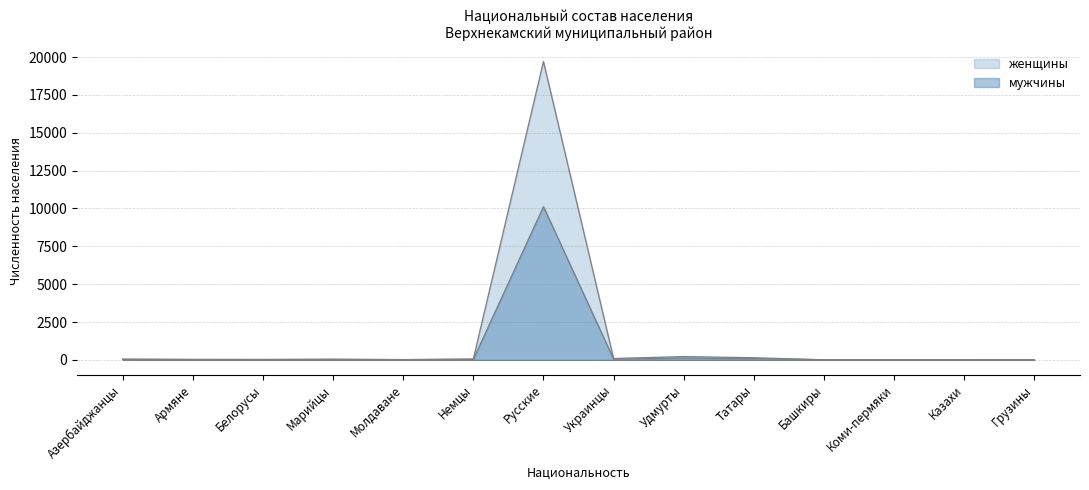

What is the lowest value of the женщины series?

5